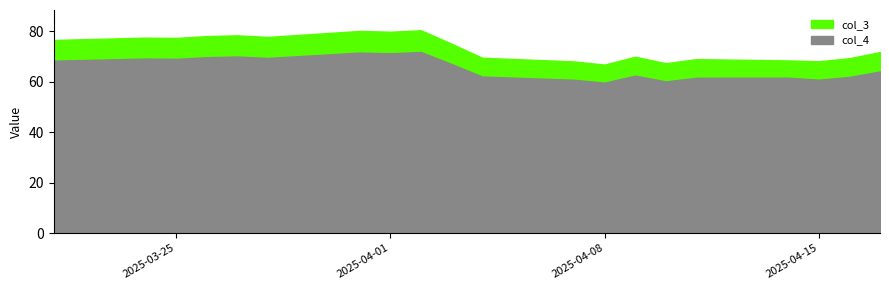

The value of col_4 at 2025-04-14 is 30.7. True or false?

False